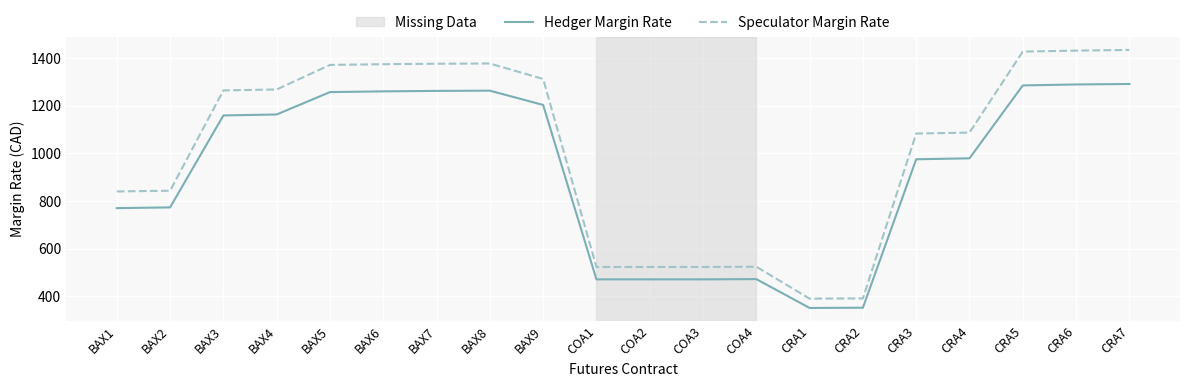

The Speculator Margin Rate series shows 1268 at BAX4. True or false?

True